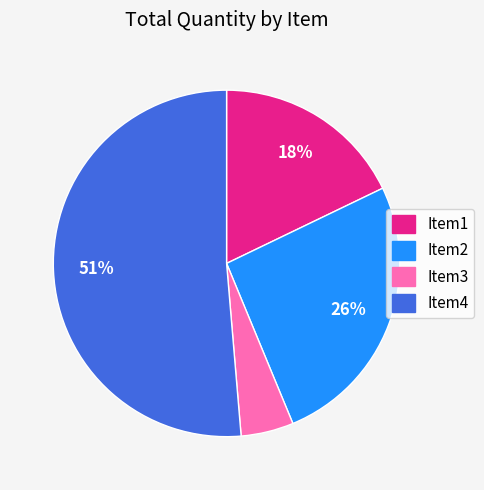

How many slices are in this pie chart?

4